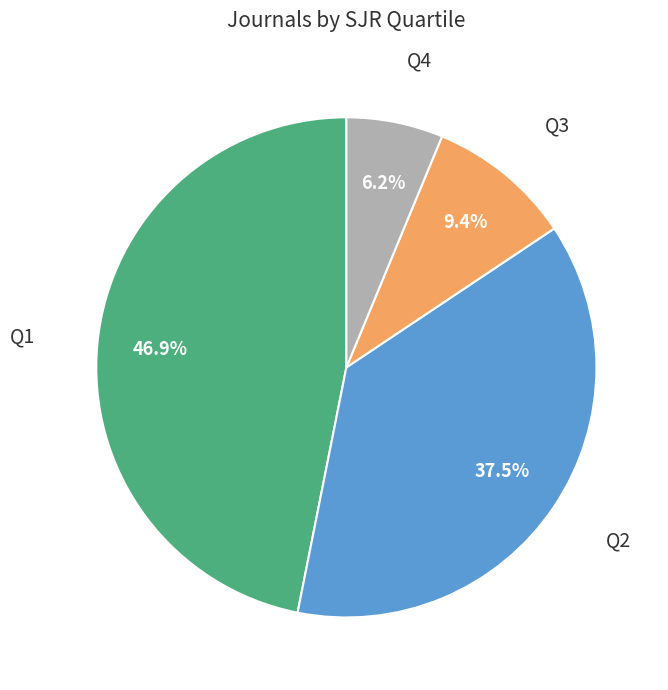

Count the number of slices in the pie.

4